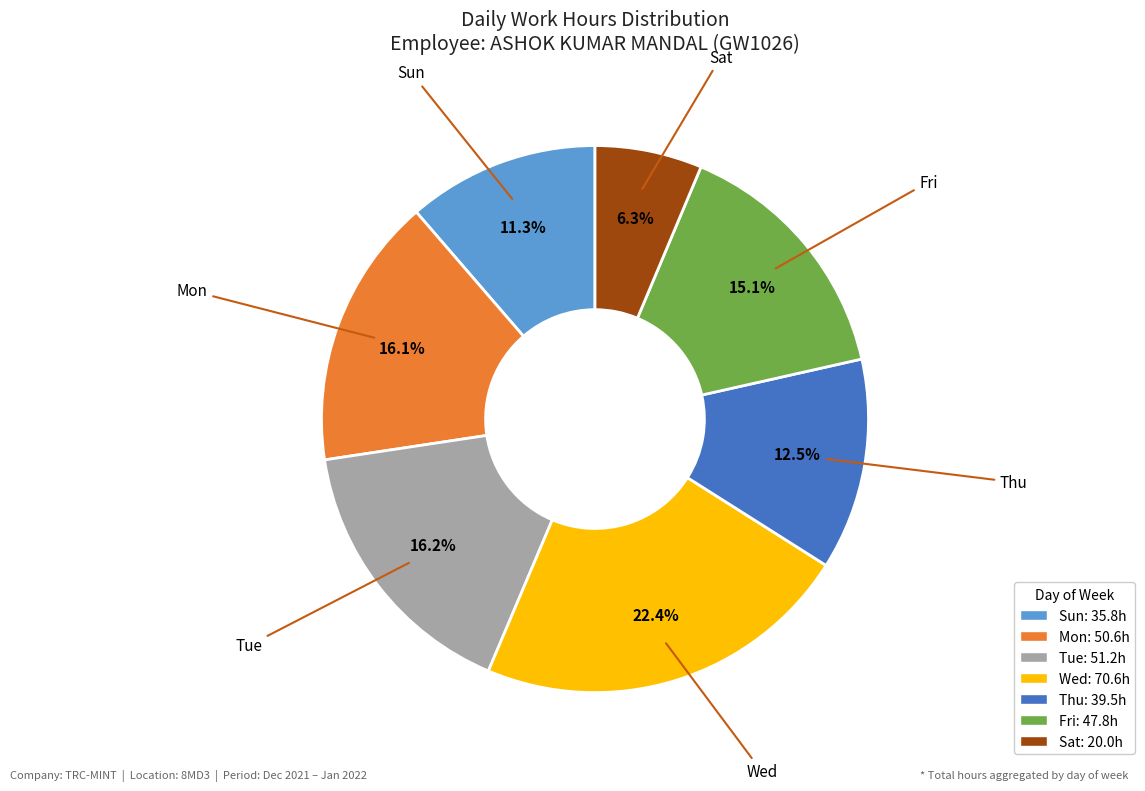

To the nearest percent, what percentage of the pie is Mon?

16%